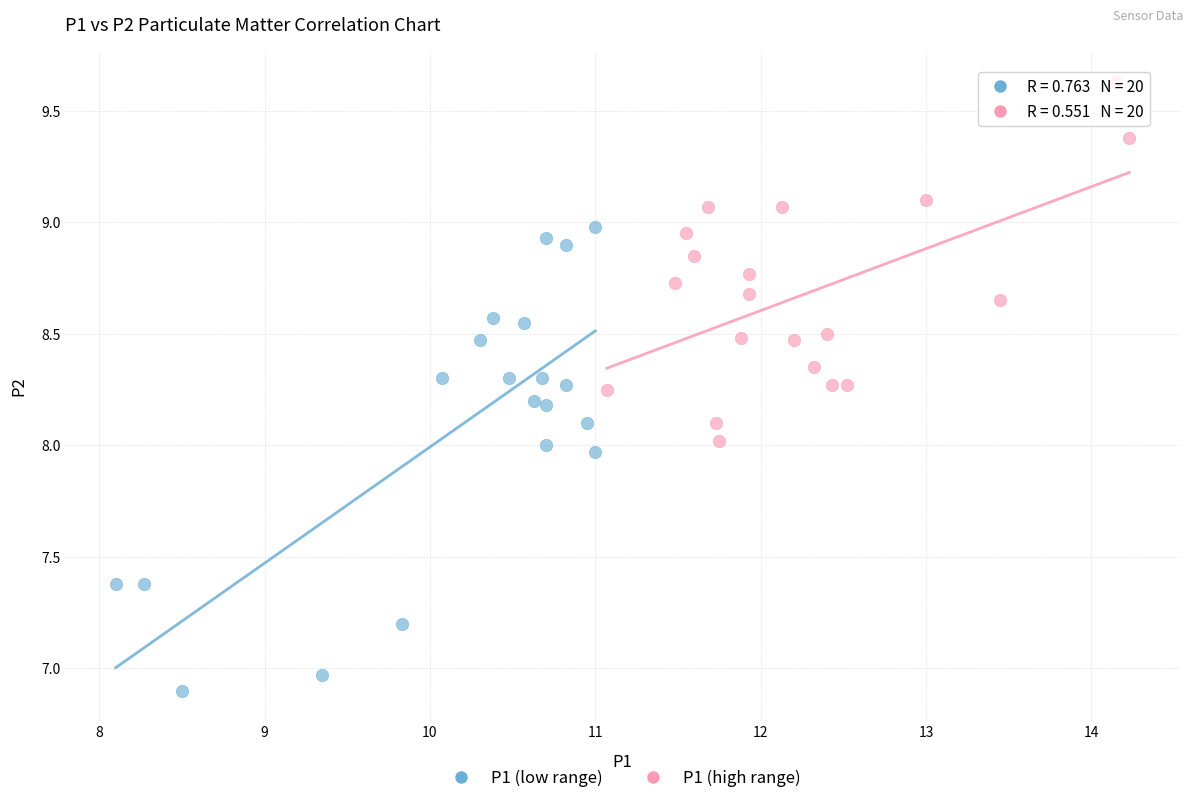

Which series contains the lowest Y value?

P1 (low range)